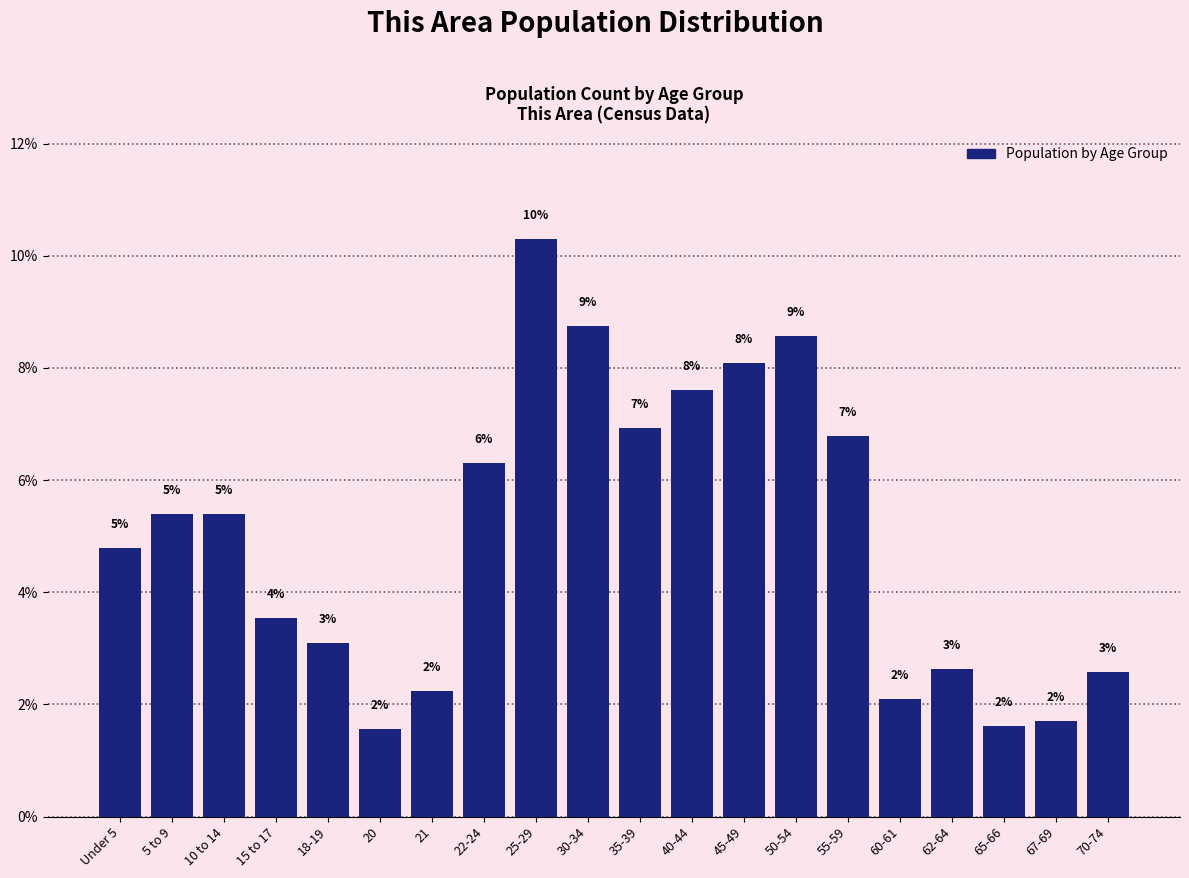

Does the chart contain any negative values?

No